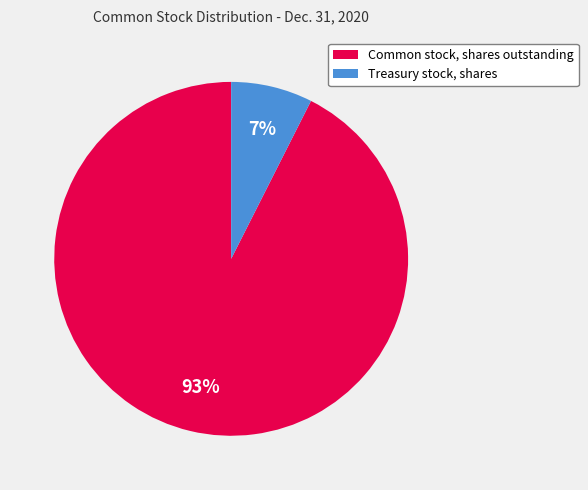

What is the smallest slice in the pie chart?

Treasury stock, shares